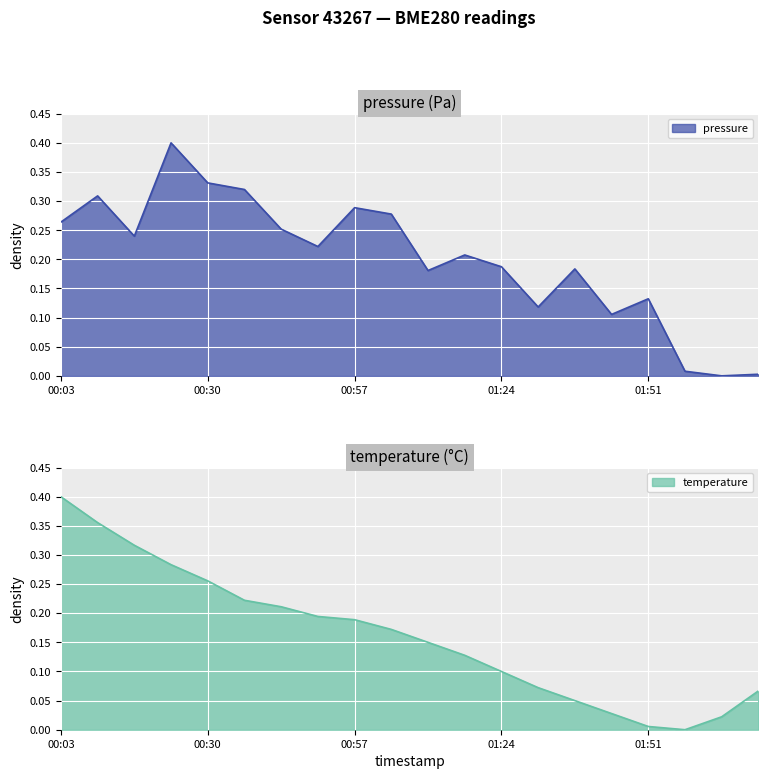

How many lines are shown in the chart?

2